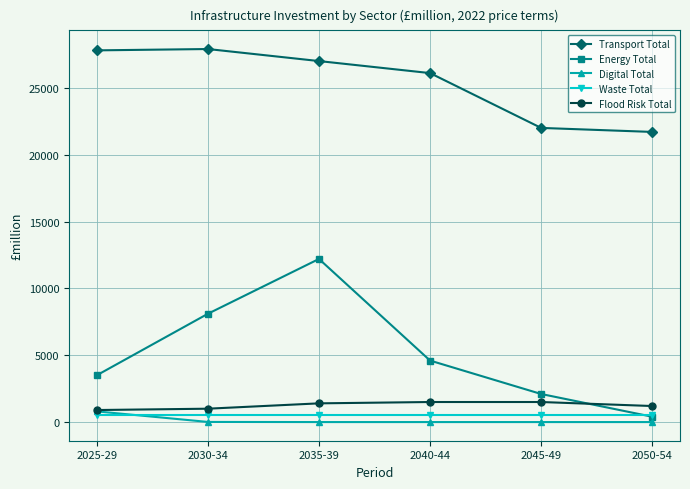

Between which two adjacent categories do Waste Total and Digital Total first intersect?

2025-29 and 2030-34